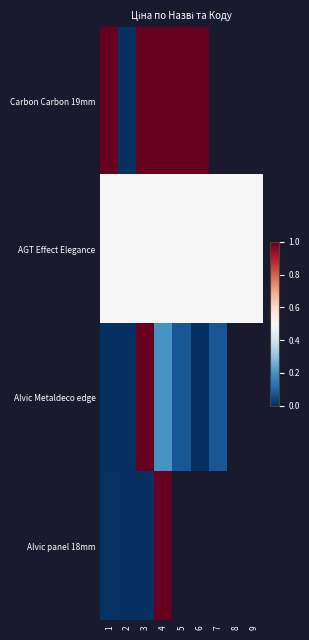

Is it true that Alvic panel 18mm equals 1.0 at 4?

True